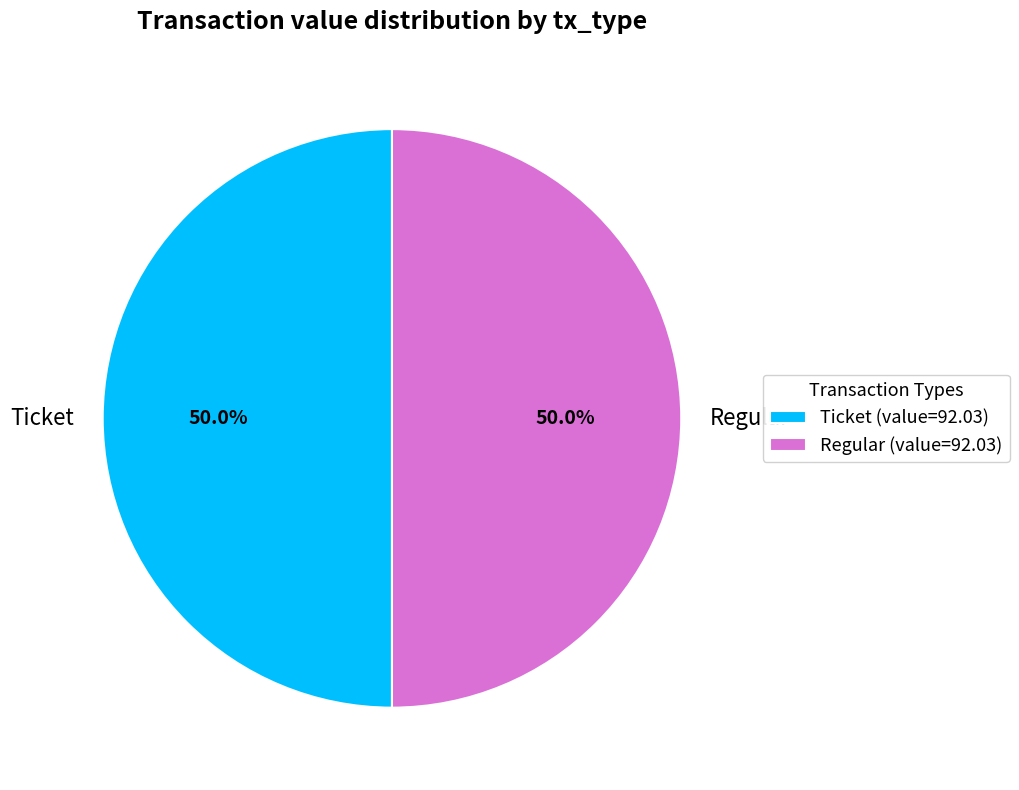

How much of the chart is everything except Regular?

50.0%